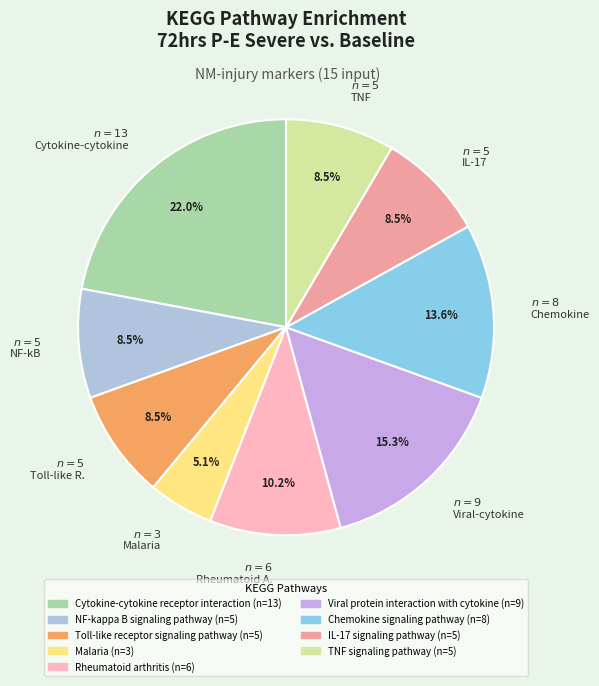

Is there a majority slice in this chart?

No